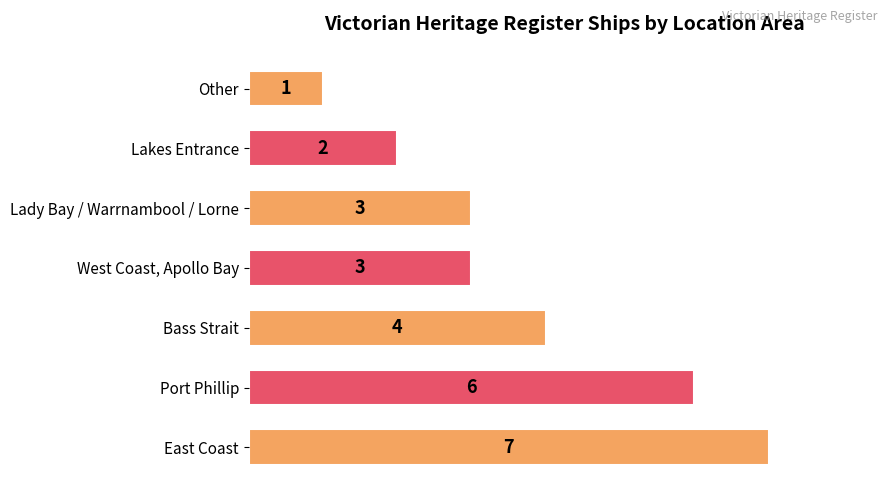

Reading top to bottom, list all the values displayed in this chart.

1	2	3	3	4	6	7